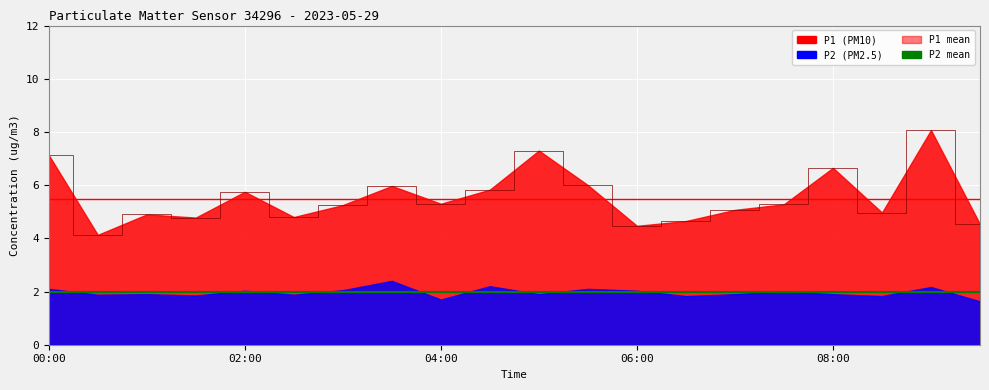

The value of P2 mean at 5 is 2.0. True or false?

True